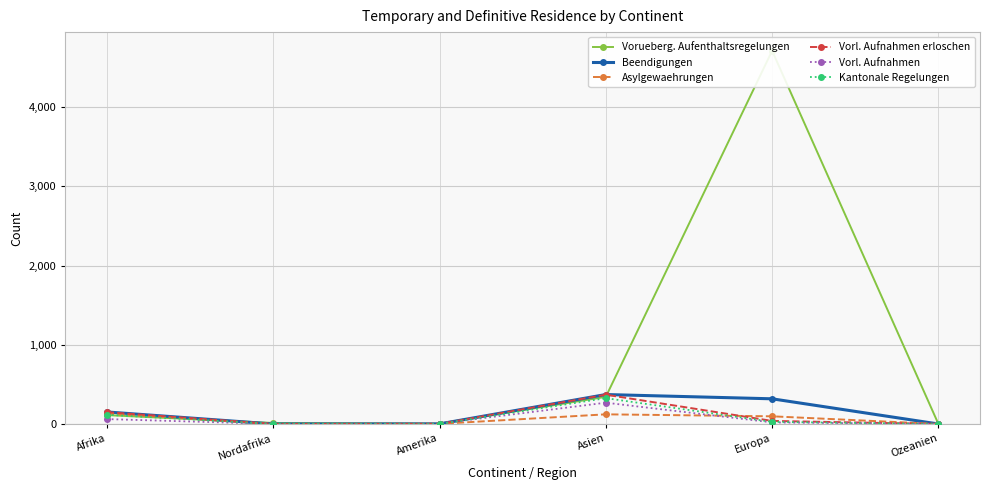

At which category does the chart reach its peak across all series?

Europa